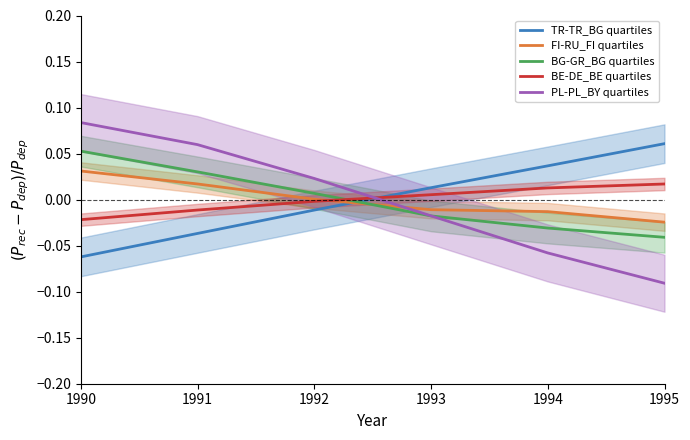

Between 1994 and 1990, which is larger?

1994